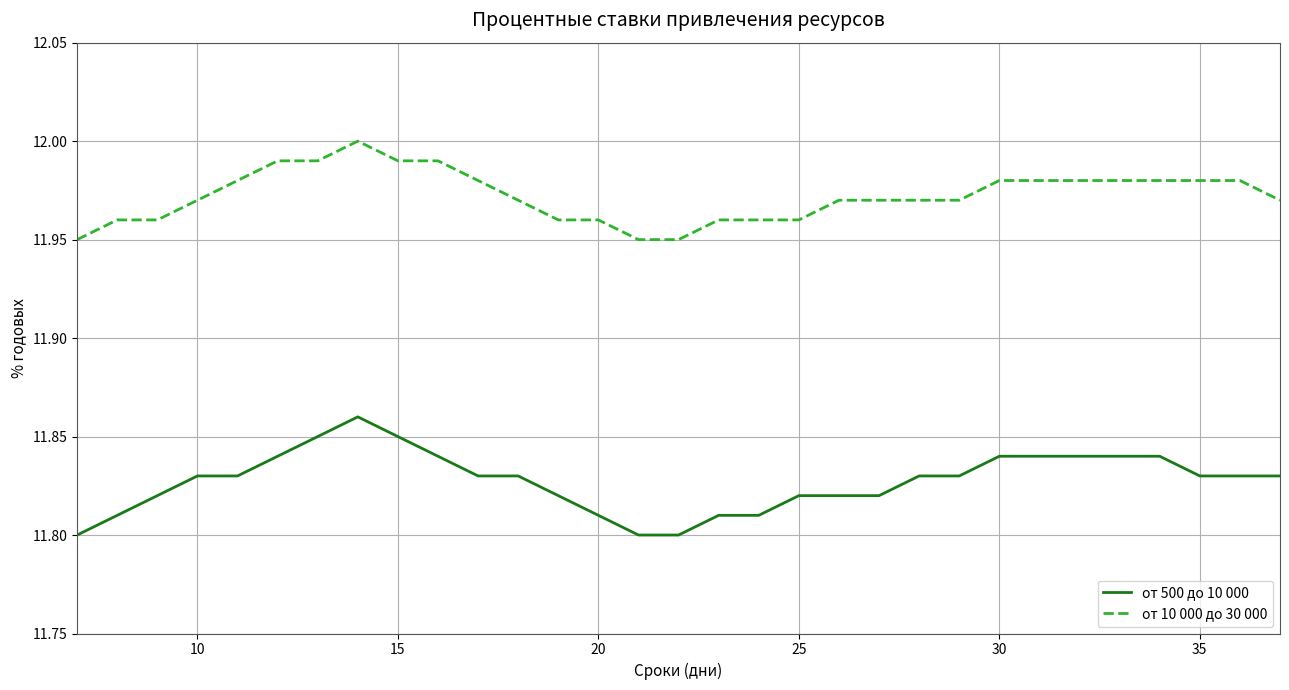

Which series has the widest spread of values?

от 500 до 10 000